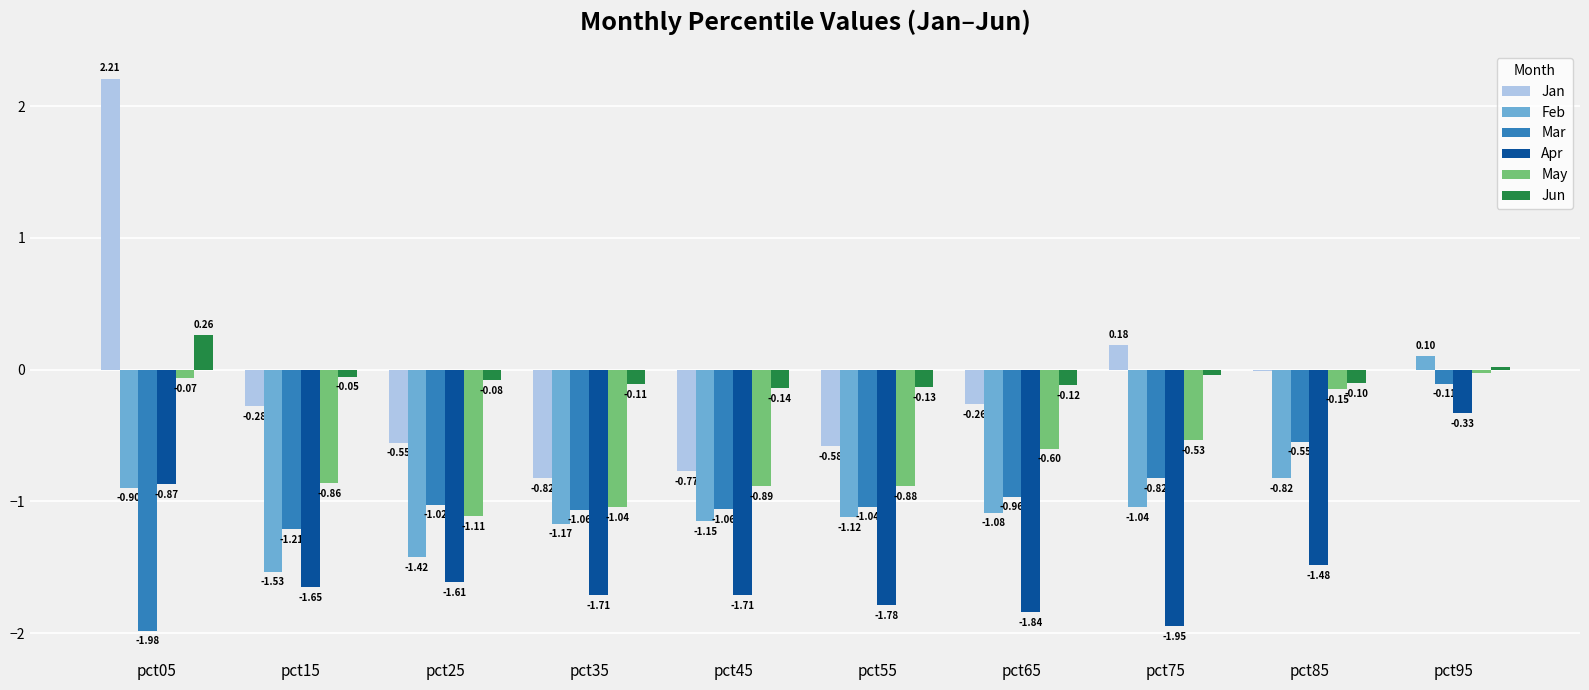

At which category is the sum across all series the highest?

pct95